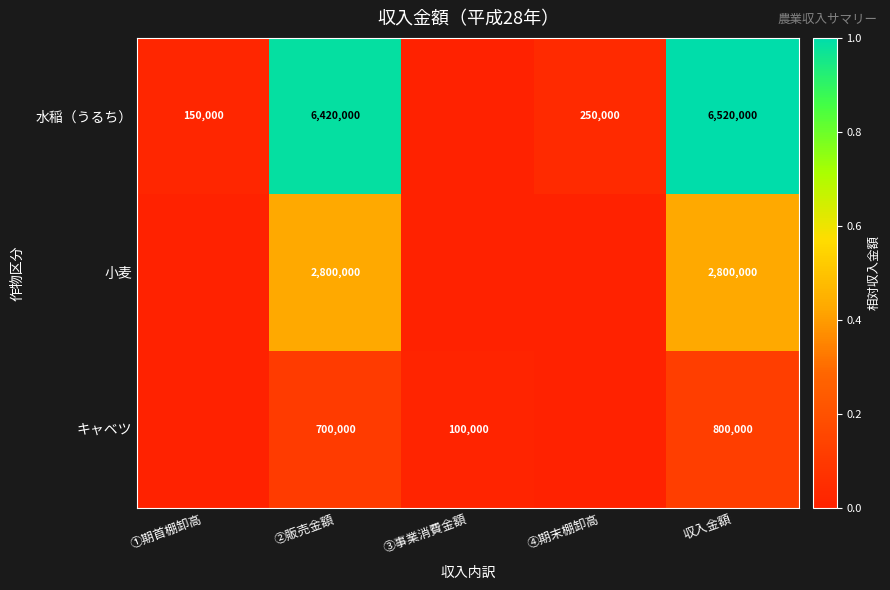

Is it true that キャベツ equals 800000 at 収入金額?

True